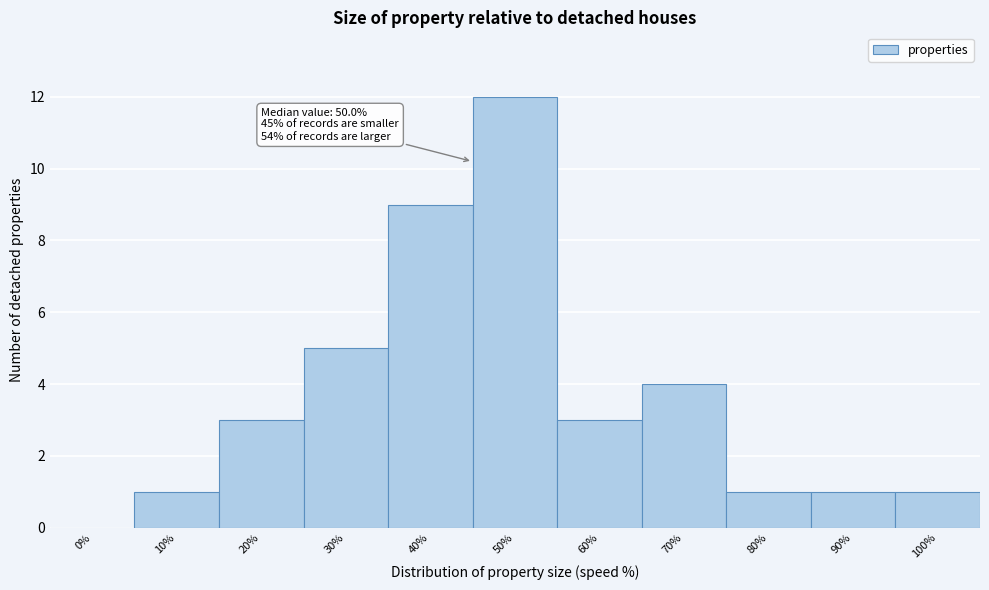

Reading right to left, what are all the values shown in this chart?

100%=1	90%=1	80%=1	70%=4	60%=3	50%=12	40%=9	30%=5	20%=3	10%=1	0%=0